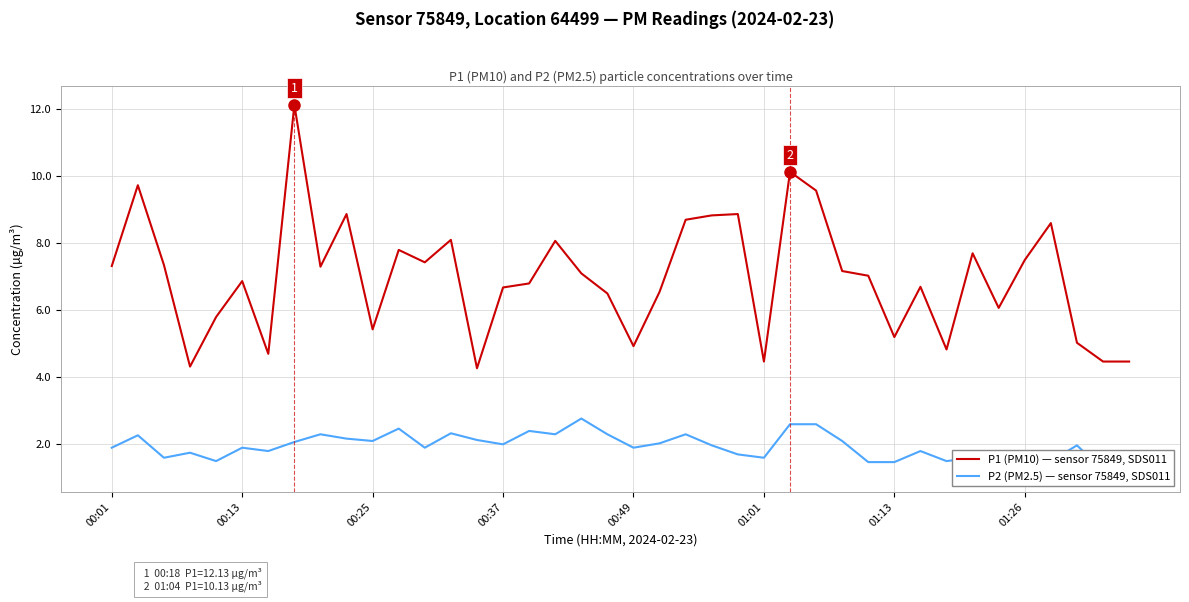

The value of P1 (PM10) — sensor 75849, SDS011 at 01:26 is 7.5. True or false?

True